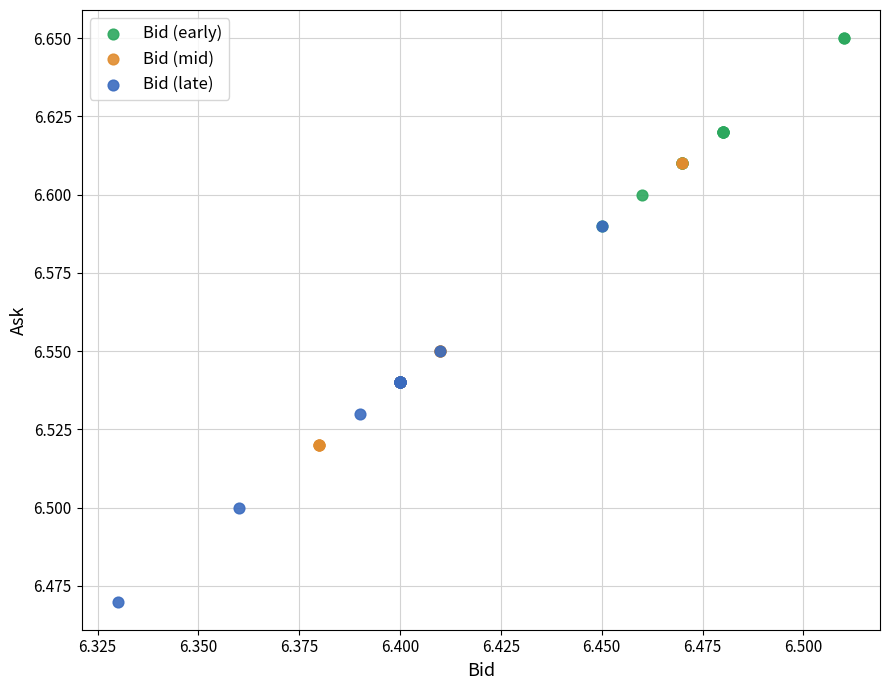

What are all the series names shown in the legend?

Bid (early), Bid (mid), Bid (late)